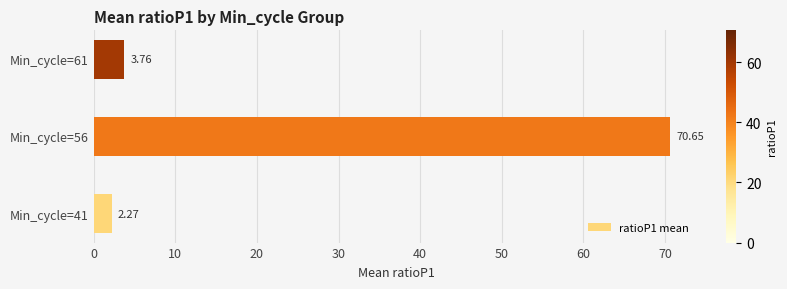

List the labels in order of value, smallest first.

Min_cycle=41, Min_cycle=61, Min_cycle=56